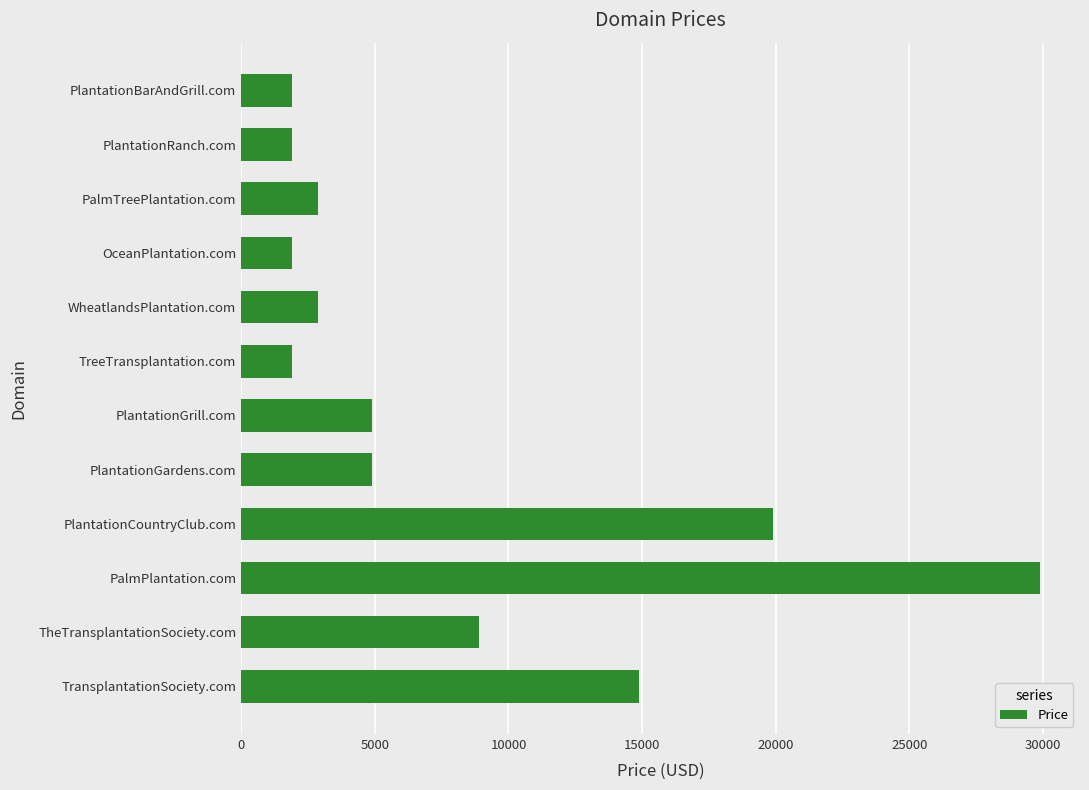

Reading top to bottom, what are all the values shown in this chart?

PlantationBarAndGrill.com=1888	PlantationRanch.com=1888	PalmTreePlantation.com=2888	OceanPlantation.com=1888	WheatlandsPlantation.com=2888	TreeTransplantation.com=1888	PlantationGrill.com=4888	PlantationGardens.com=4888	PlantationCountryClub.com=19888	PalmPlantation.com=29888	TheTransplantationSociety.com=8888	TransplantationSociety.com=14888